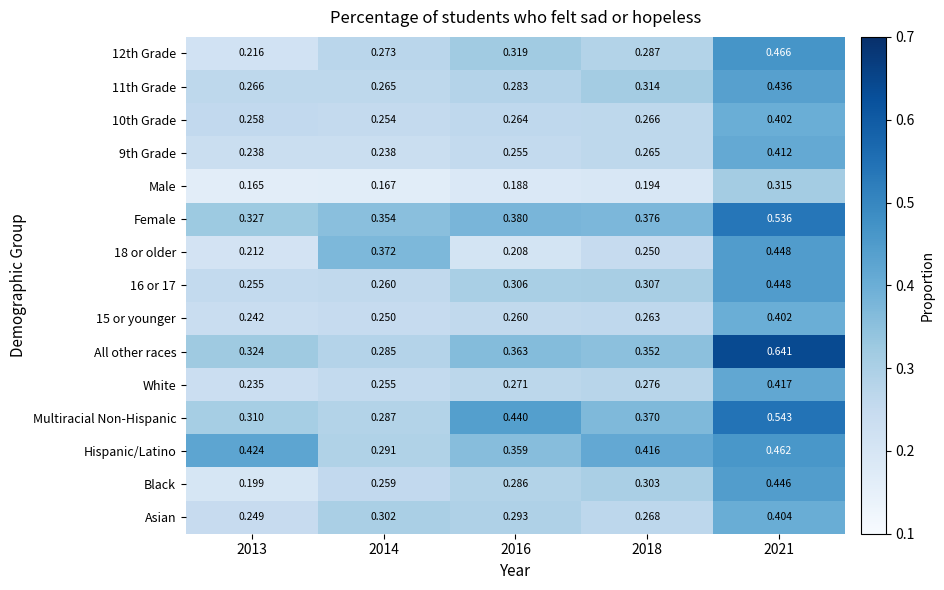

Which series has the largest total across all categories?

Female